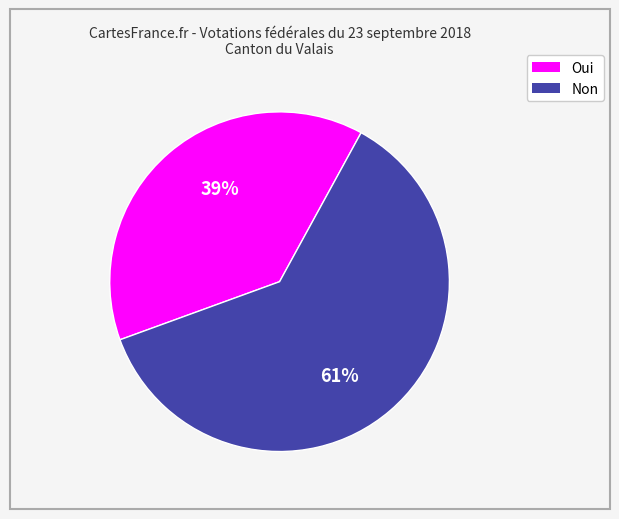

Which has a higher value, Non or Oui?

Non